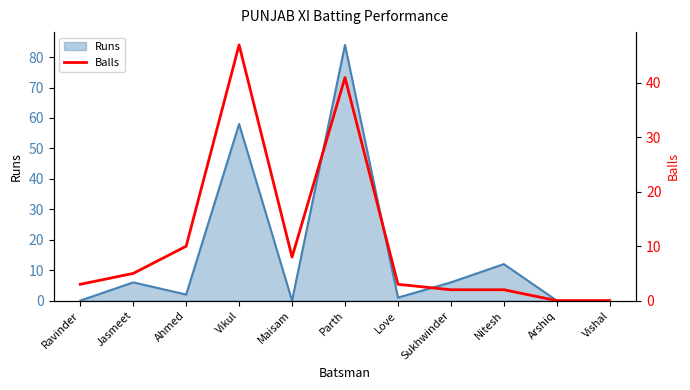

What is the sum of all values?

121